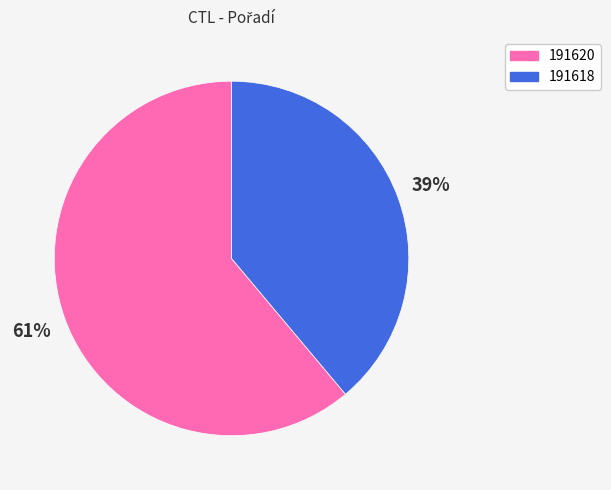

To the nearest percent, what is the difference between the 191618 and 191620 slice percentages?

22%